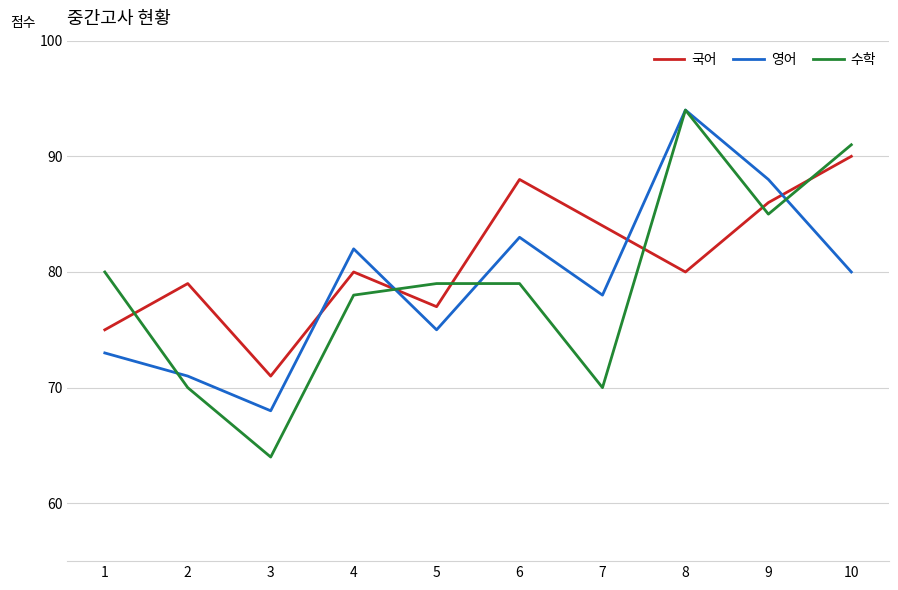

After their last crossing, which series has the higher values: 수학 or 영어?

수학